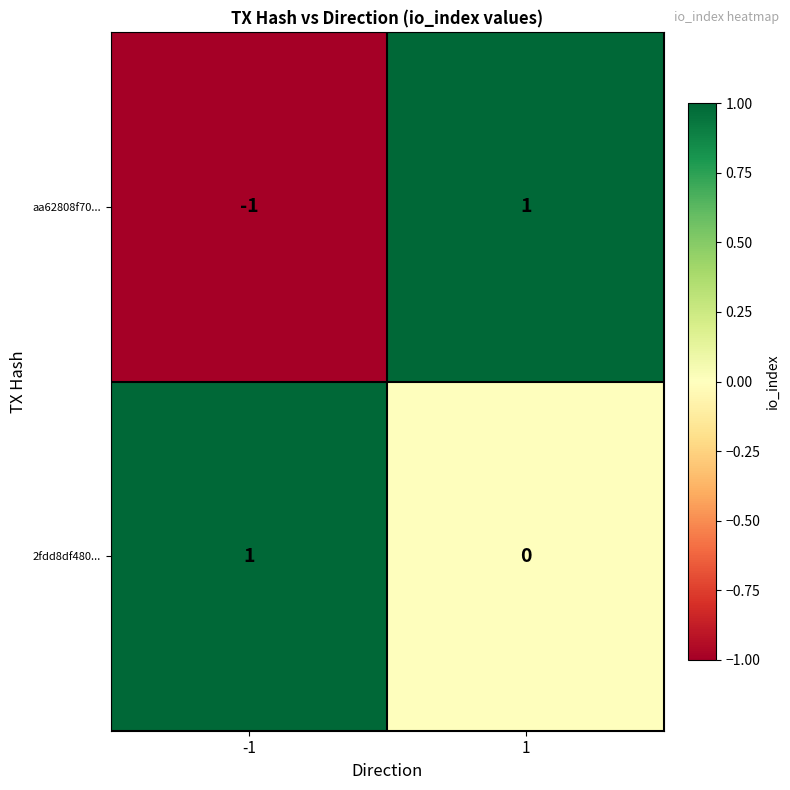

Which series has the widest spread of values?

aa62808f70...